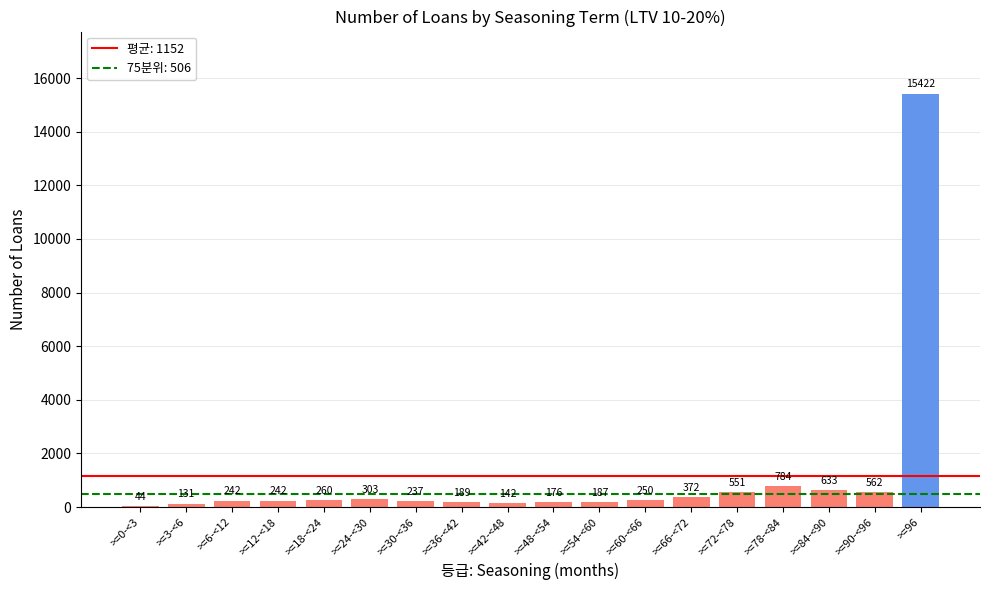

What value does the data have at >=78-<84?

784